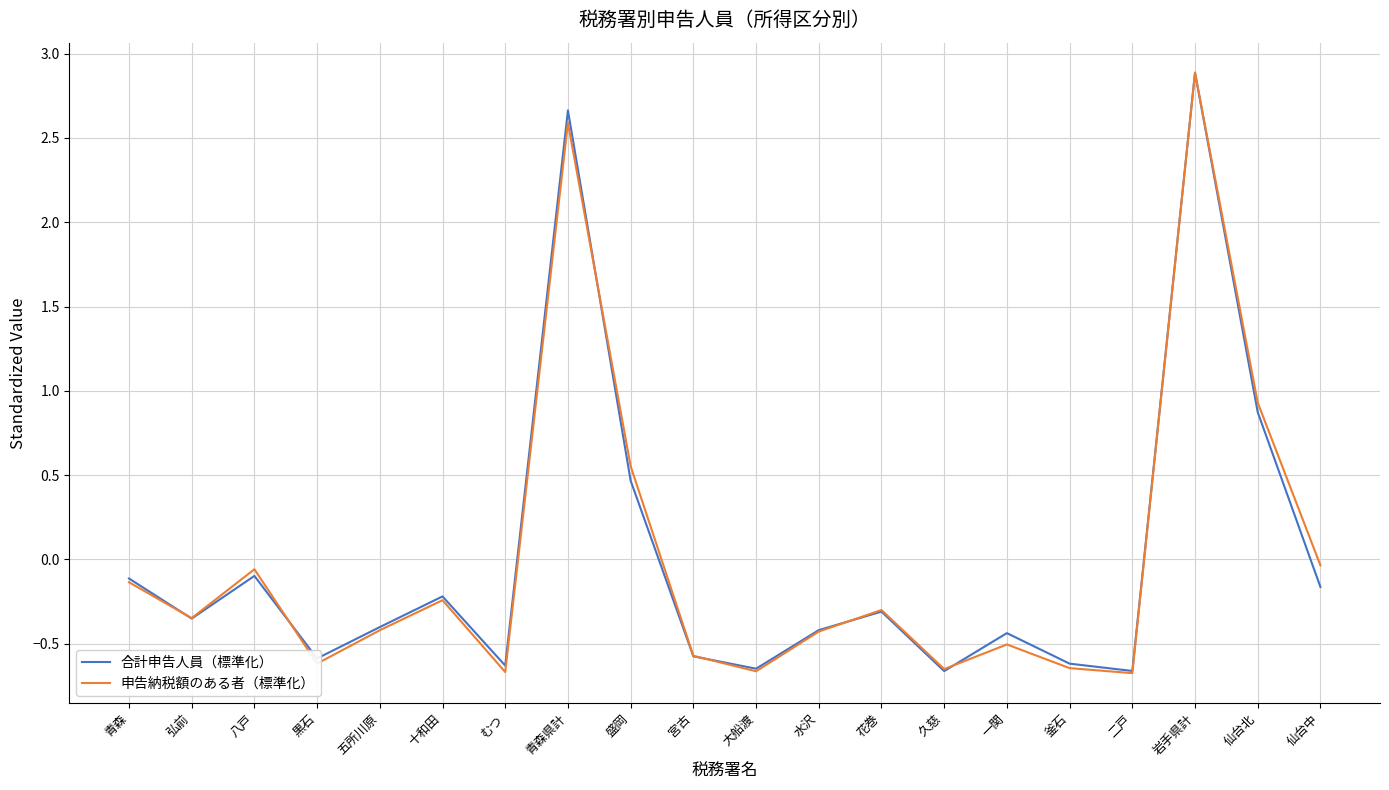

Is this an area chart (filled region under the line)?

No